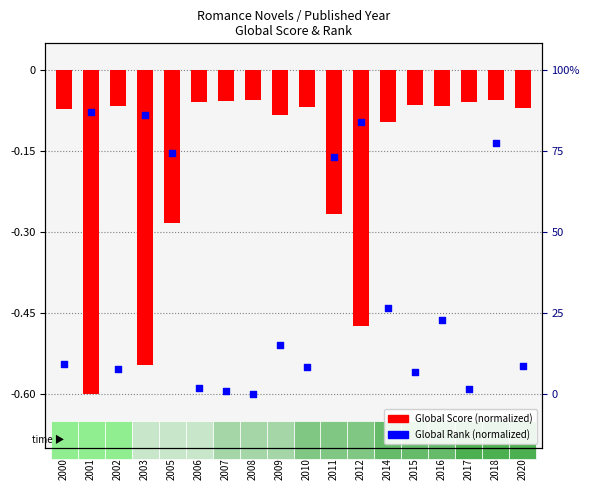

Is the value of Global Score (normalized) at 2009 greater than the value of Global Rank (normalized) at 2000?

Yes